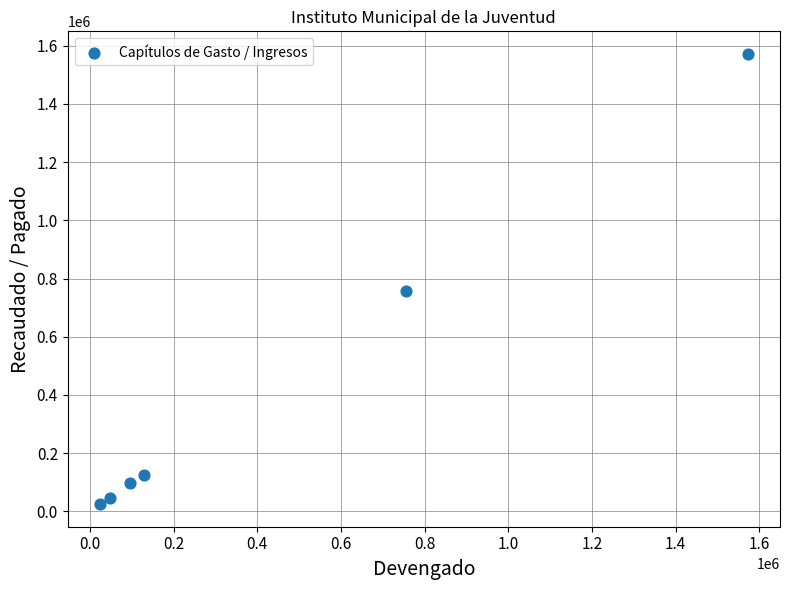

What is the range of Y values (max minus min)?

1547886.4